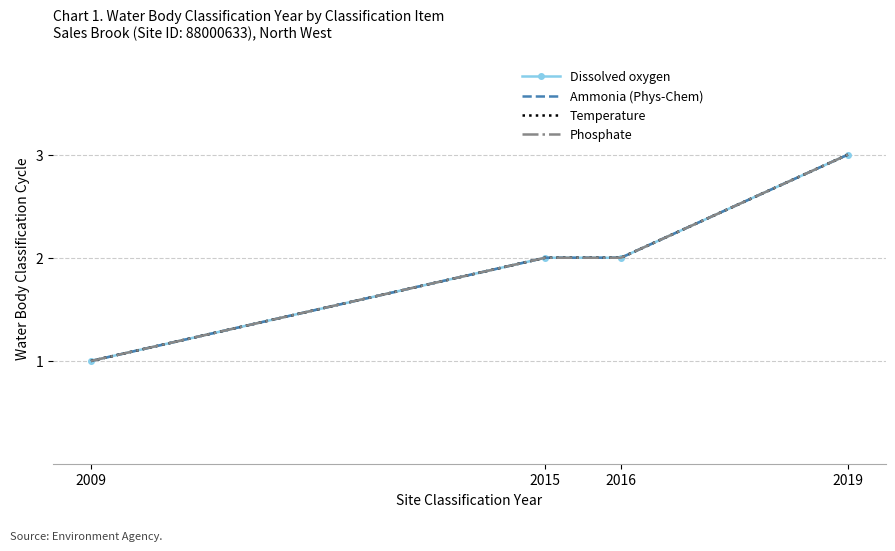

What is the difference between the second highest and minimum values in the Ammonia (Phys-Chem) series?

1